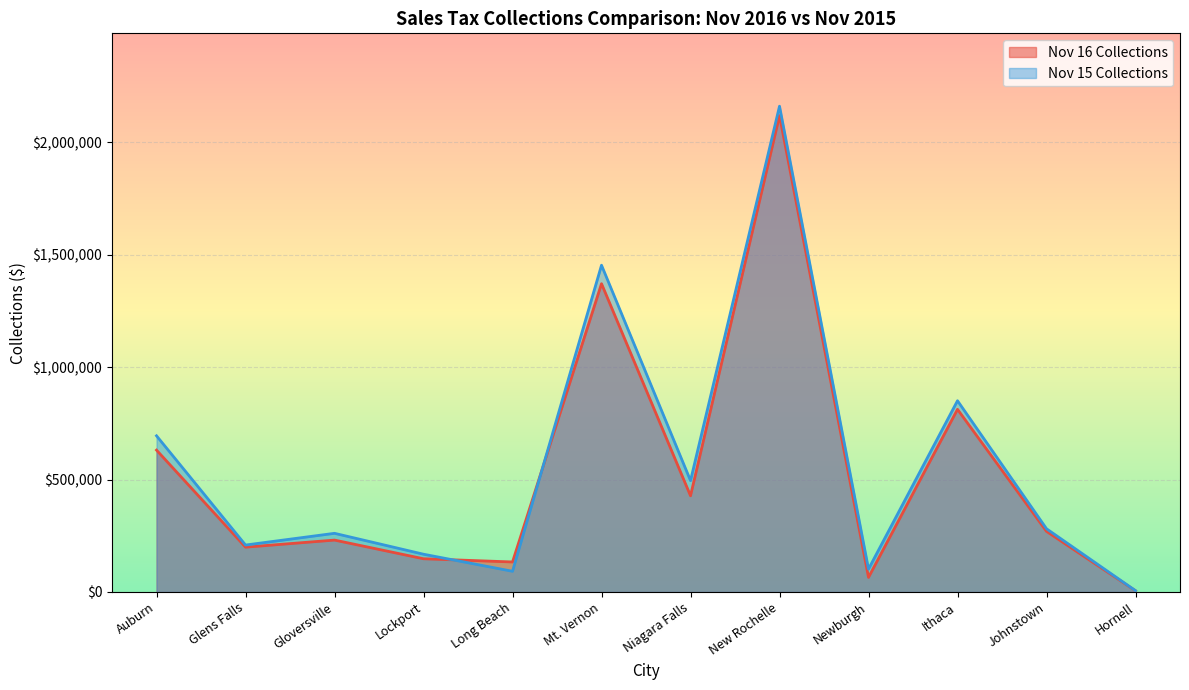

The Nov 15 Collections series shows 281170.3 at Johnstown. True or false?

True